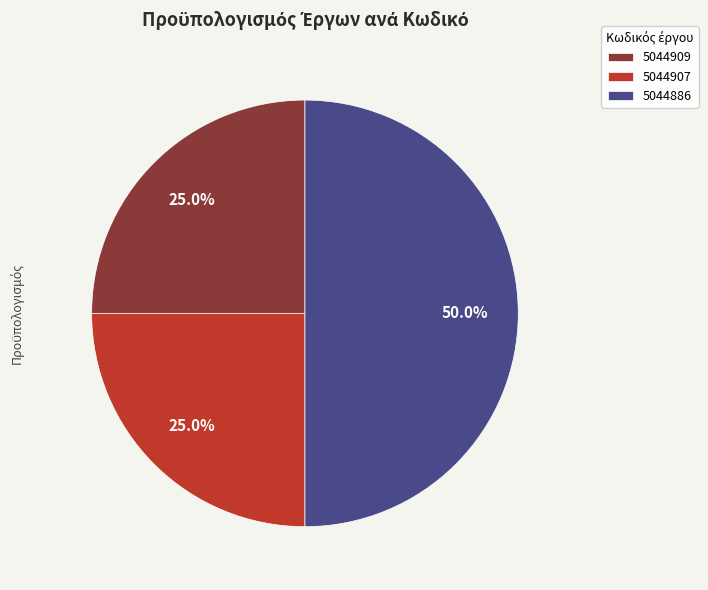

The 5044909 slice represents 25% of the pie. True or false?

True